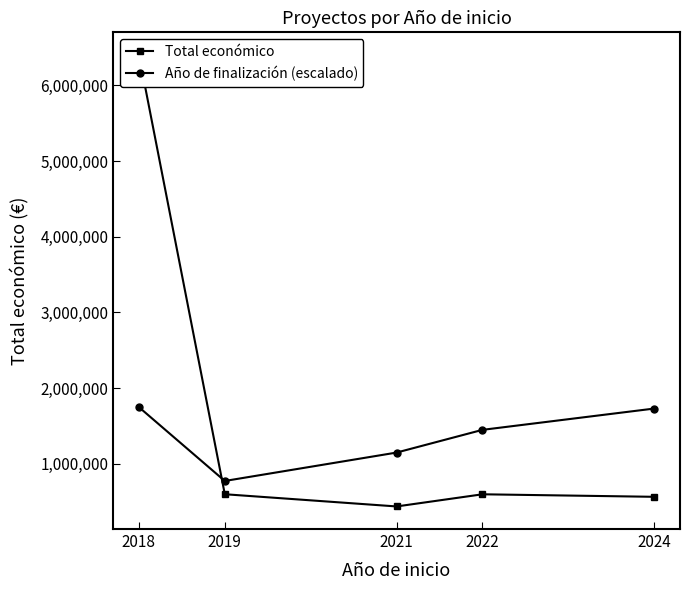

Rank the series by their maximum value, from highest to lowest.

Total económico, Año de finalización (escalado)